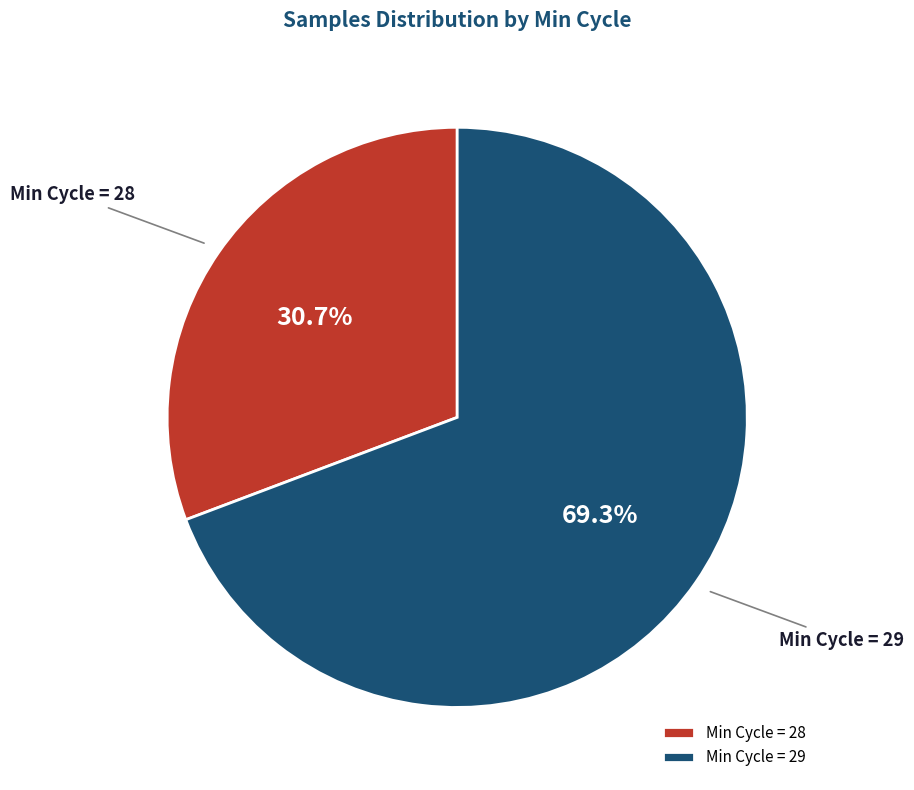

Rank the categories by value from lowest to highest.

Min Cycle = 28, Min Cycle = 29